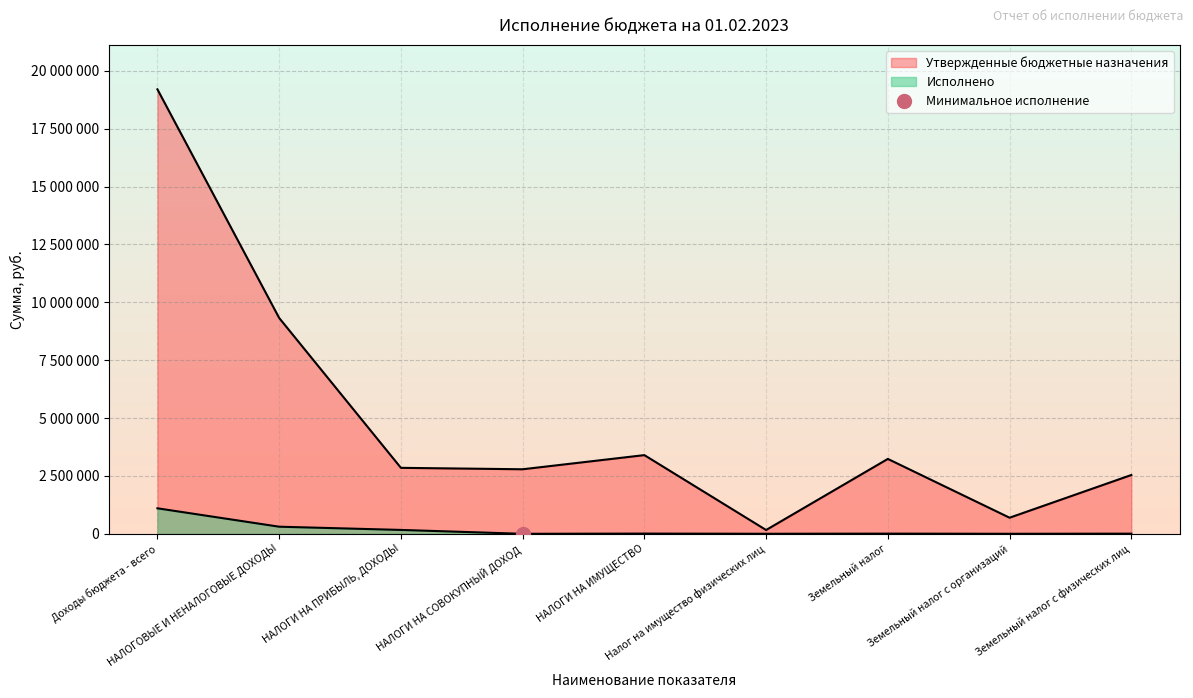

List the series in order of their overall mean, lowest first.

Исполнено, Утвержденные бюджетные назначения